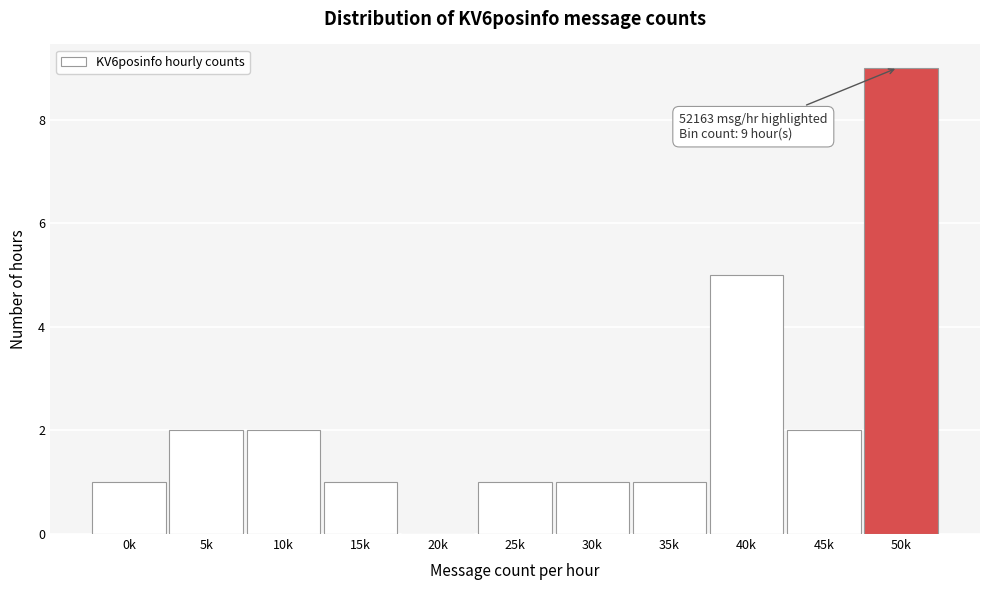

Reading right to left, what are all the values shown in this chart?

50k=9	45k=2	40k=5	35k=1	30k=1	25k=1	20k=0	15k=1	10k=2	5k=2	0k=1